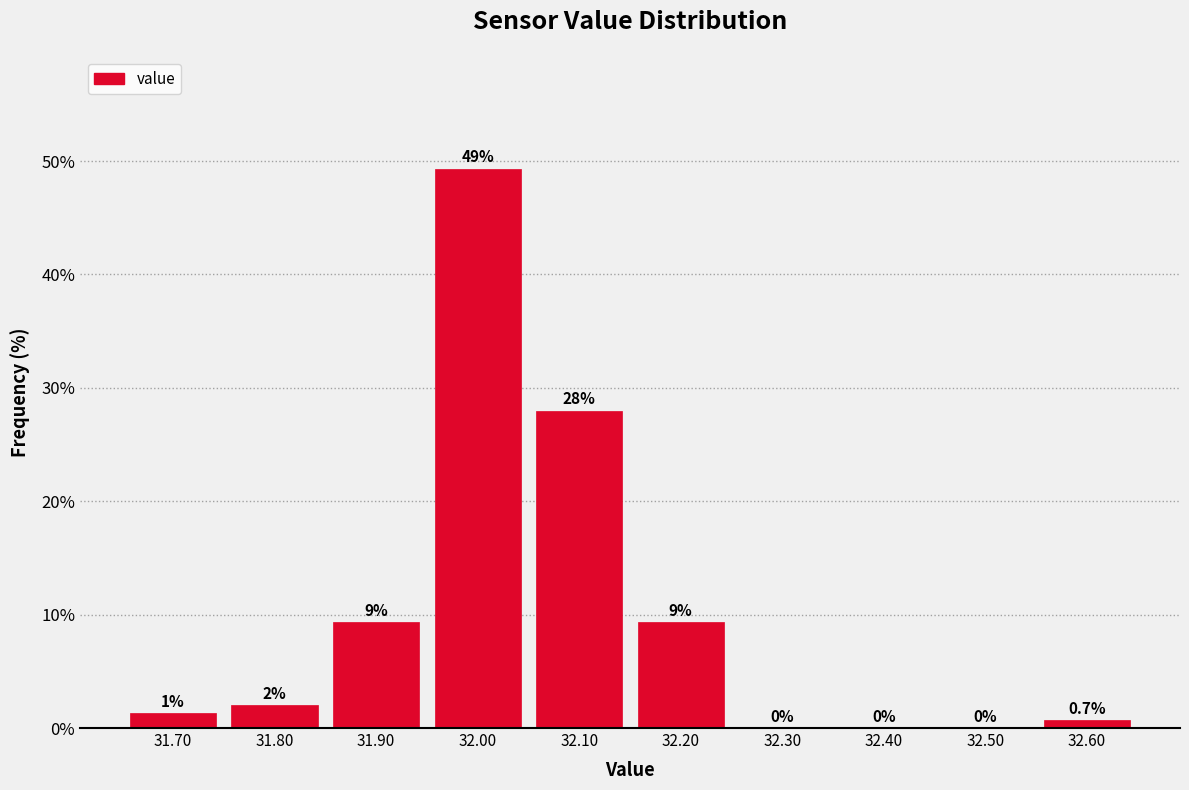

Which range on the x-axis has the tallest bar?

31.95 to 32.05